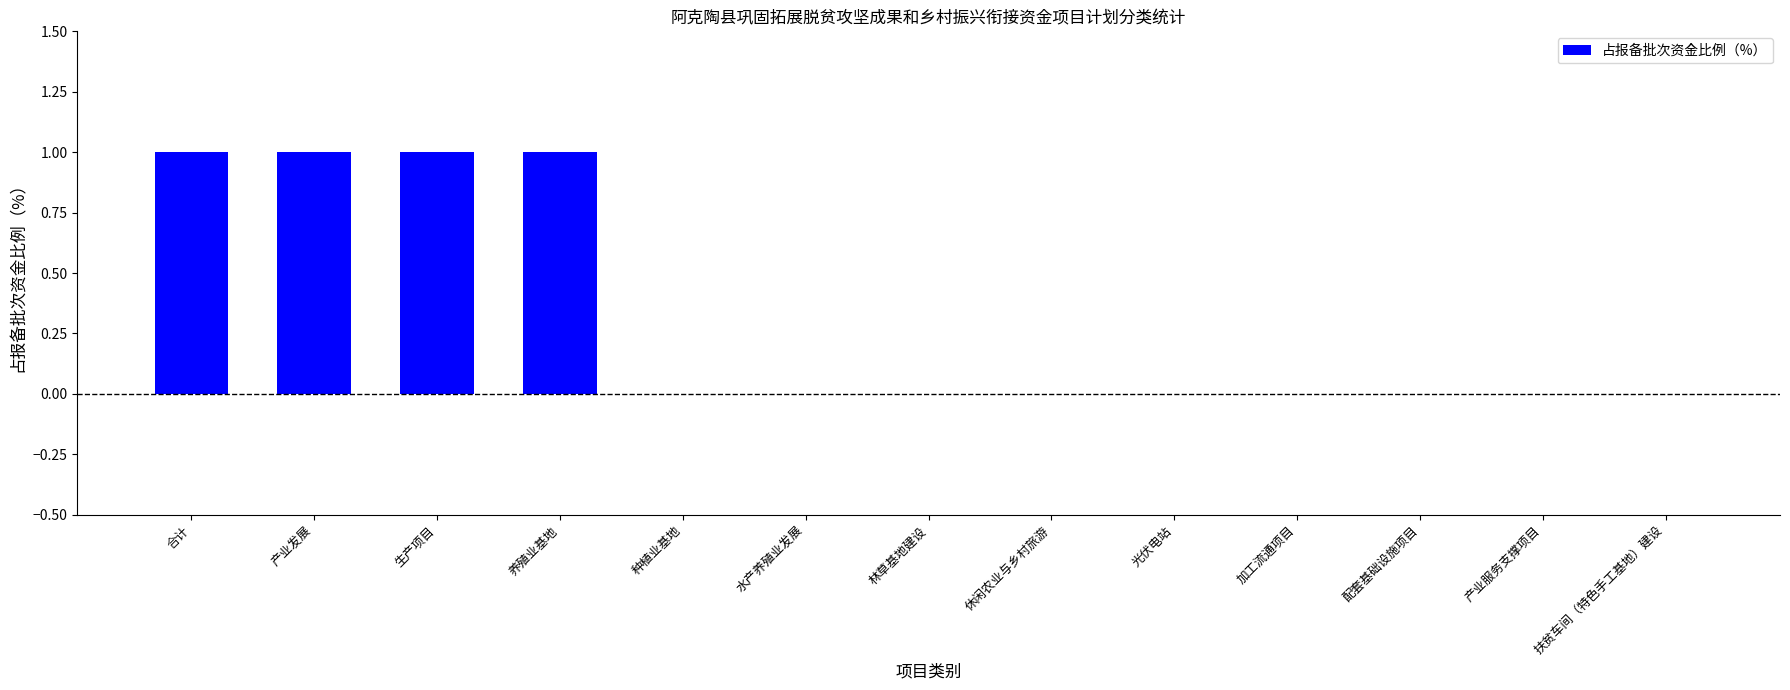

What is the change in value from 生产项目 to 配套基础设施项目?

-1